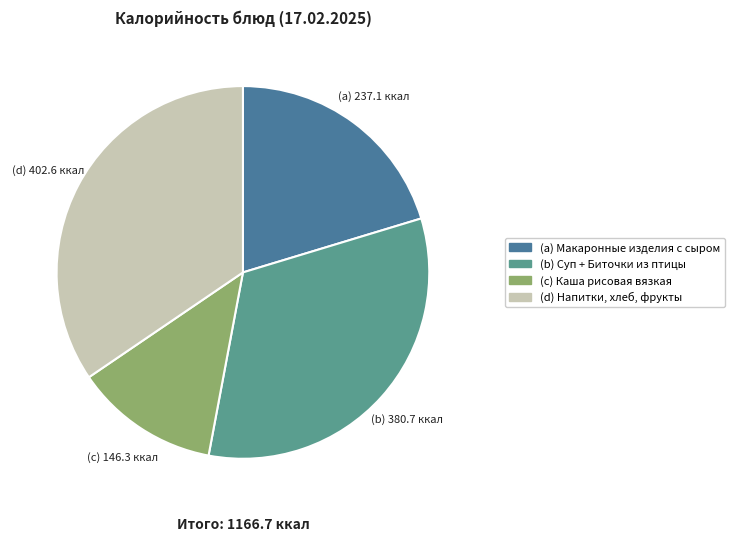

How many slices are in this pie chart?

4